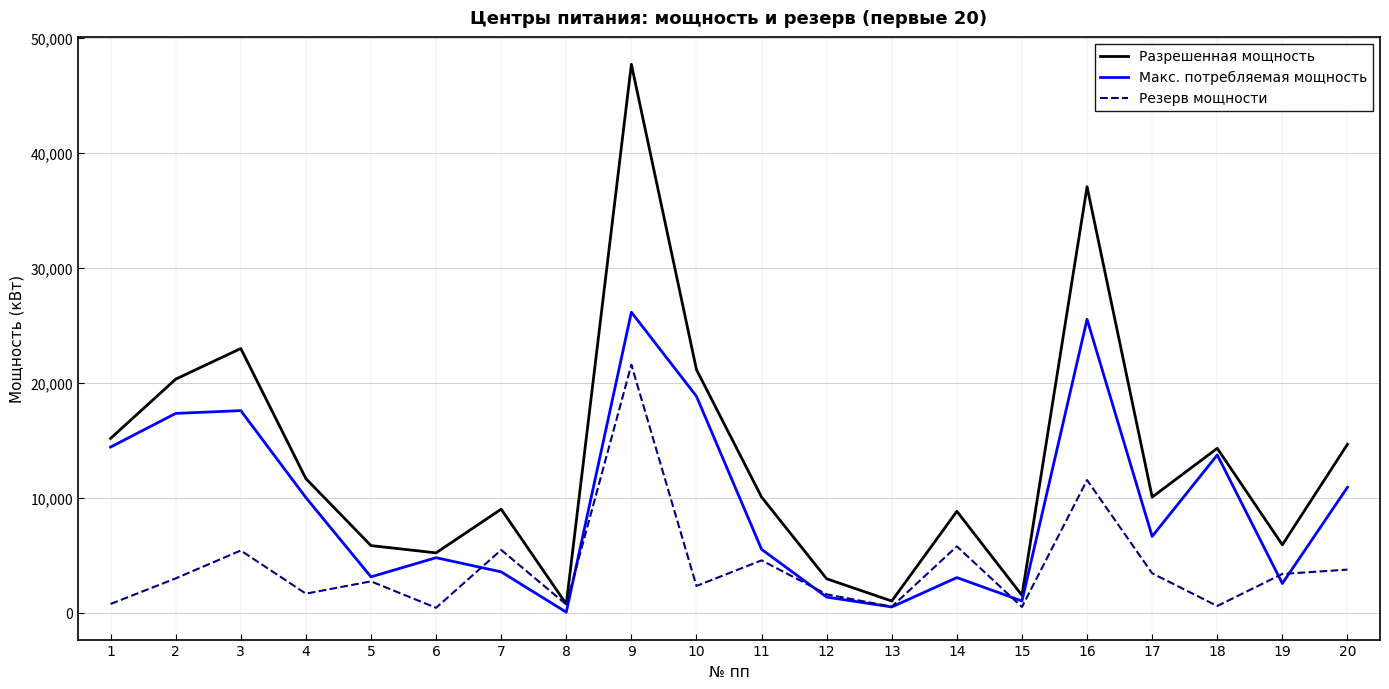

What is the difference between the highest and lowest values at 9?

26145.1